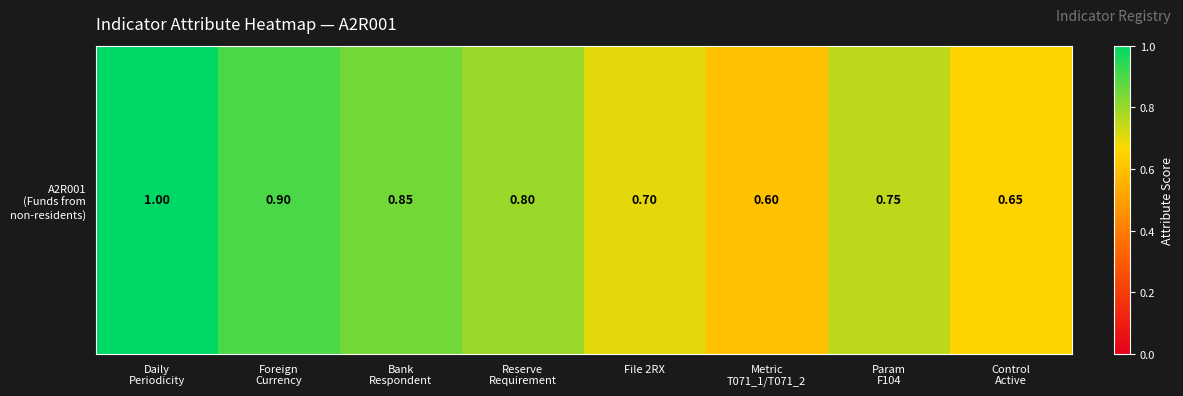

Reading left to right, list all the values displayed in this chart.

1.0	0.9	0.8	0.8	0.7	0.6	0.8	0.7